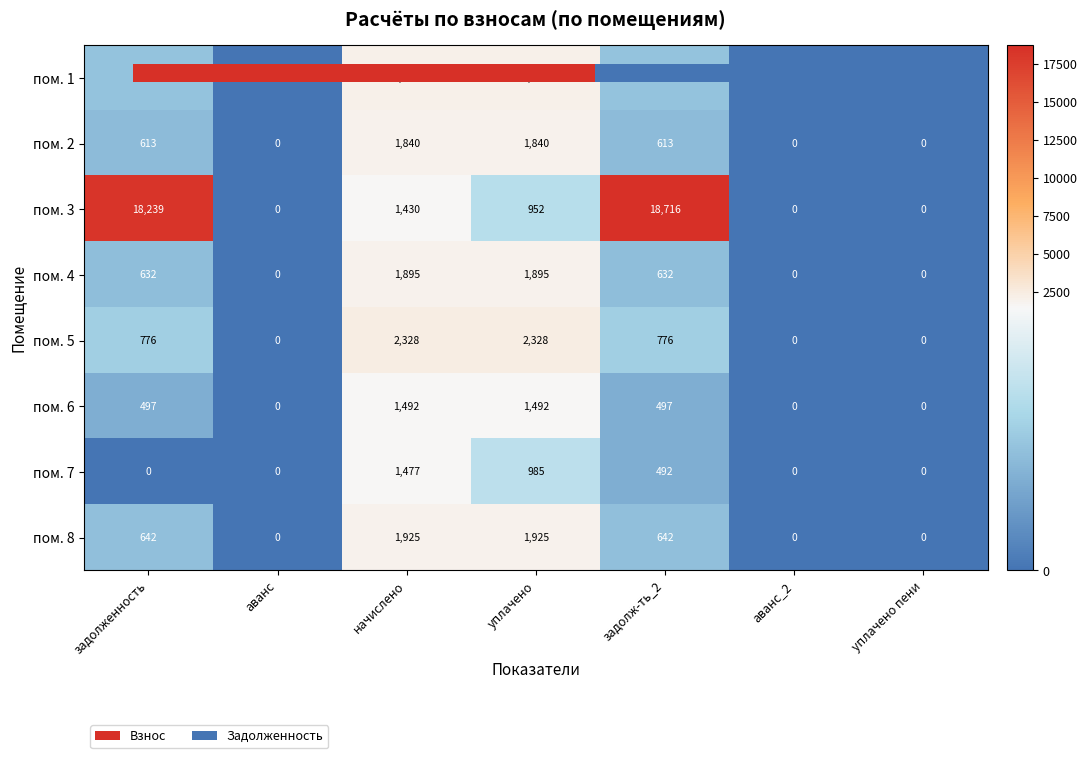

Is the value of пом. 8 at уплачено greater than the value of пом. 1 at аванс_2?

Yes